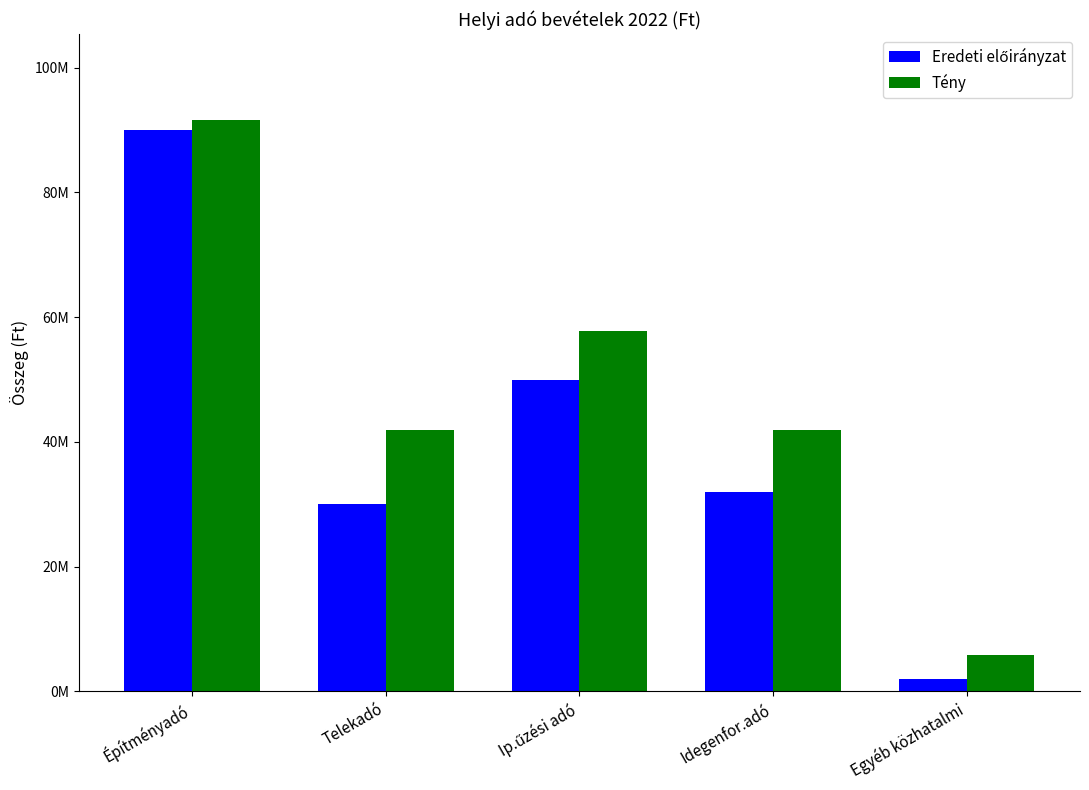

Where does the Tény series first go above 41942320?

Építményadó